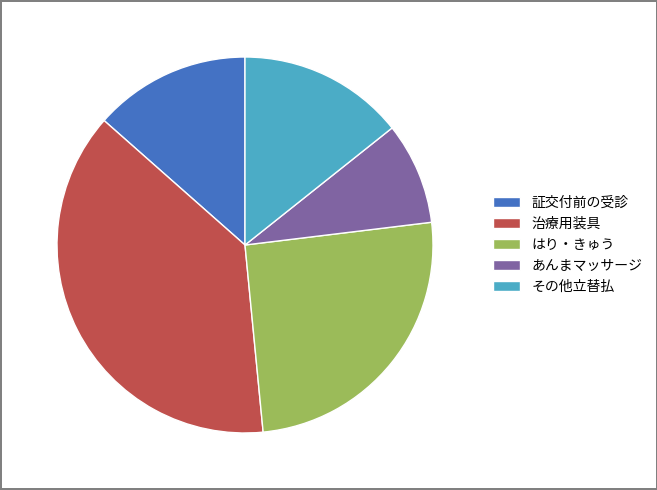

Combined, do 治療用装具 and はり・きゅう account for over 50%?

Yes